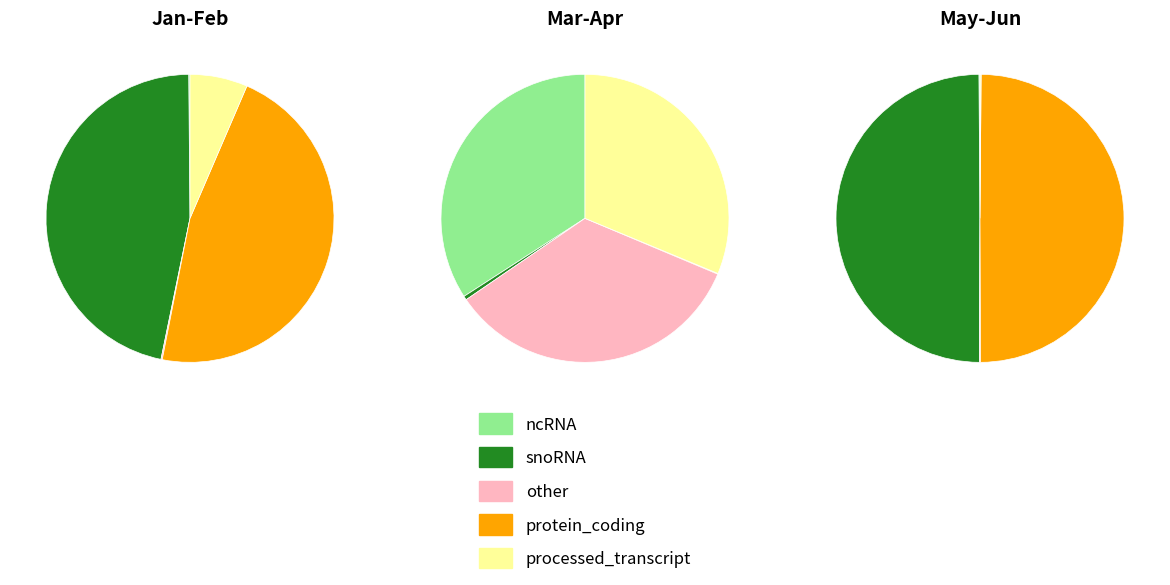

Combined, do 0 and 1 account for over 50%?

Yes